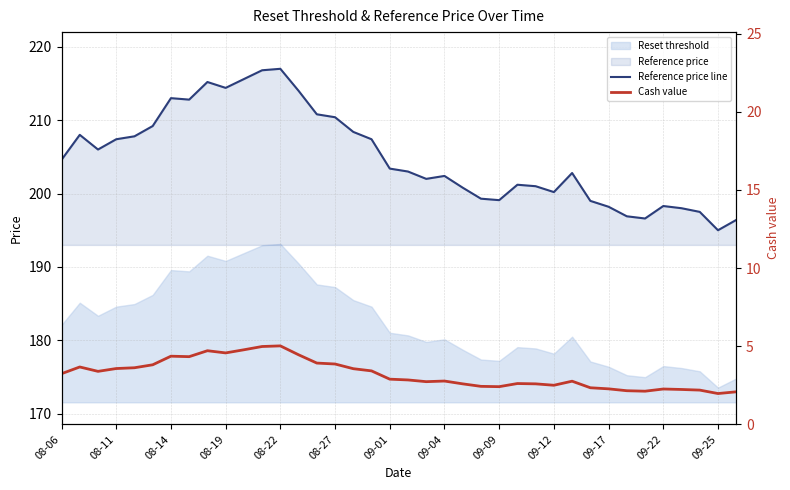

True or false: Cash value has a value of 1.1 at 32.

False